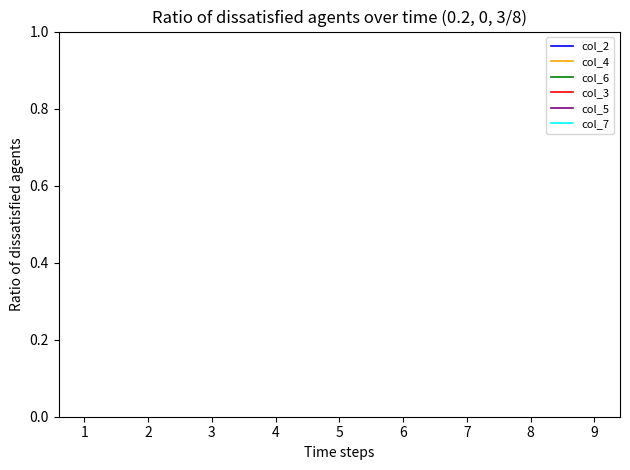

How many lines are shown in the chart?

6